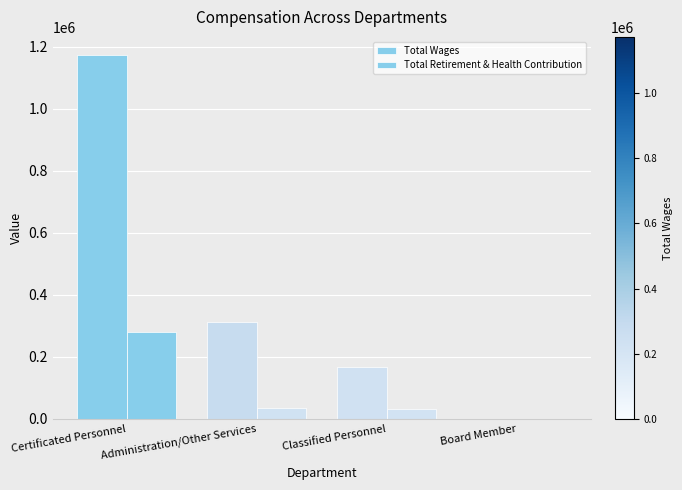

How many groups of bars are there?

4